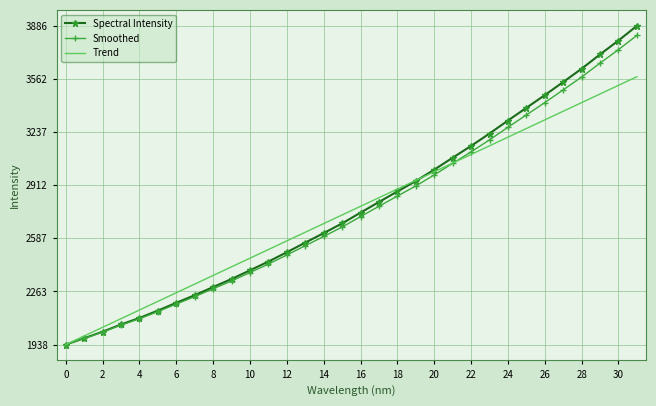

What is the sum of all Trend values?

88216.3